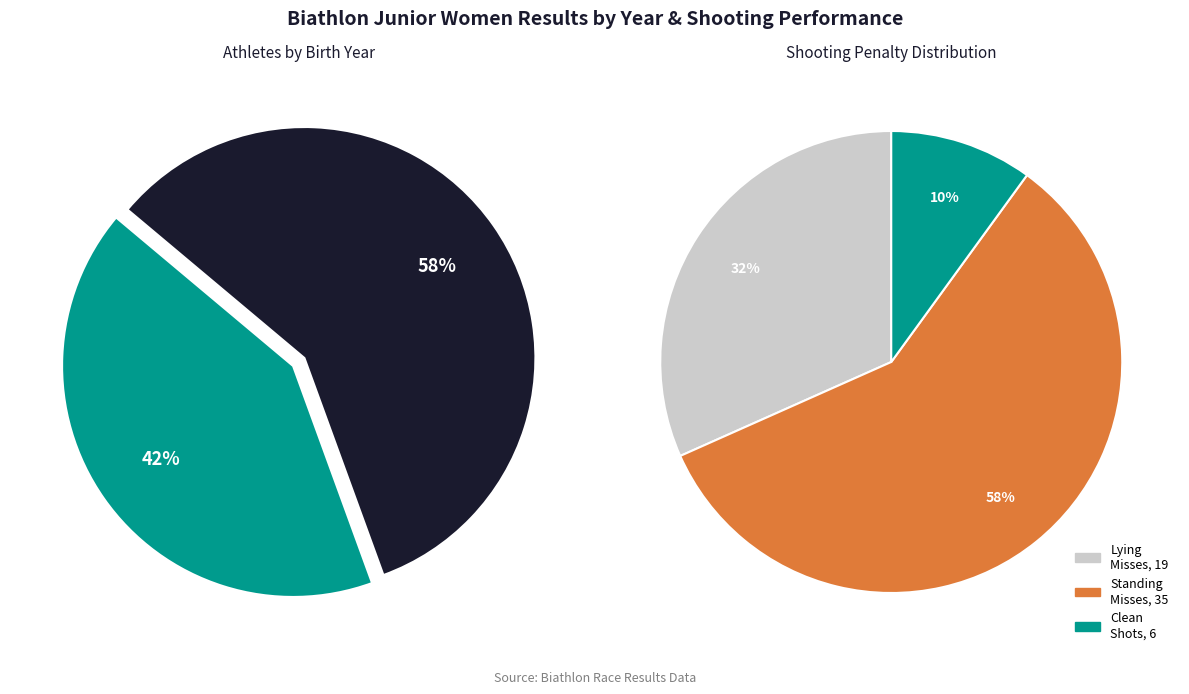

The 2005 slice represents 58% of the pie. True or false?

True